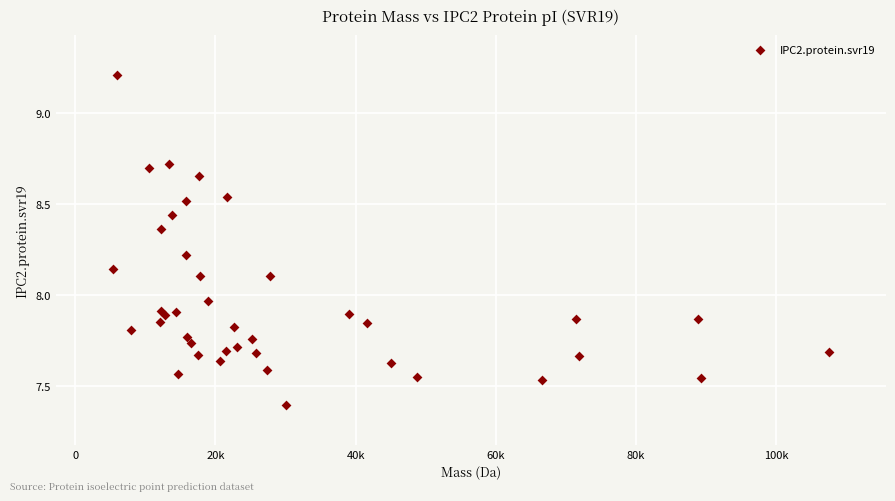

What is the range of X values (max minus min)?

102112.7